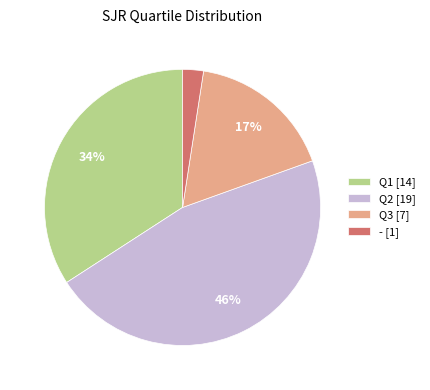

Which category has the smallest portion of the pie?

- [1]